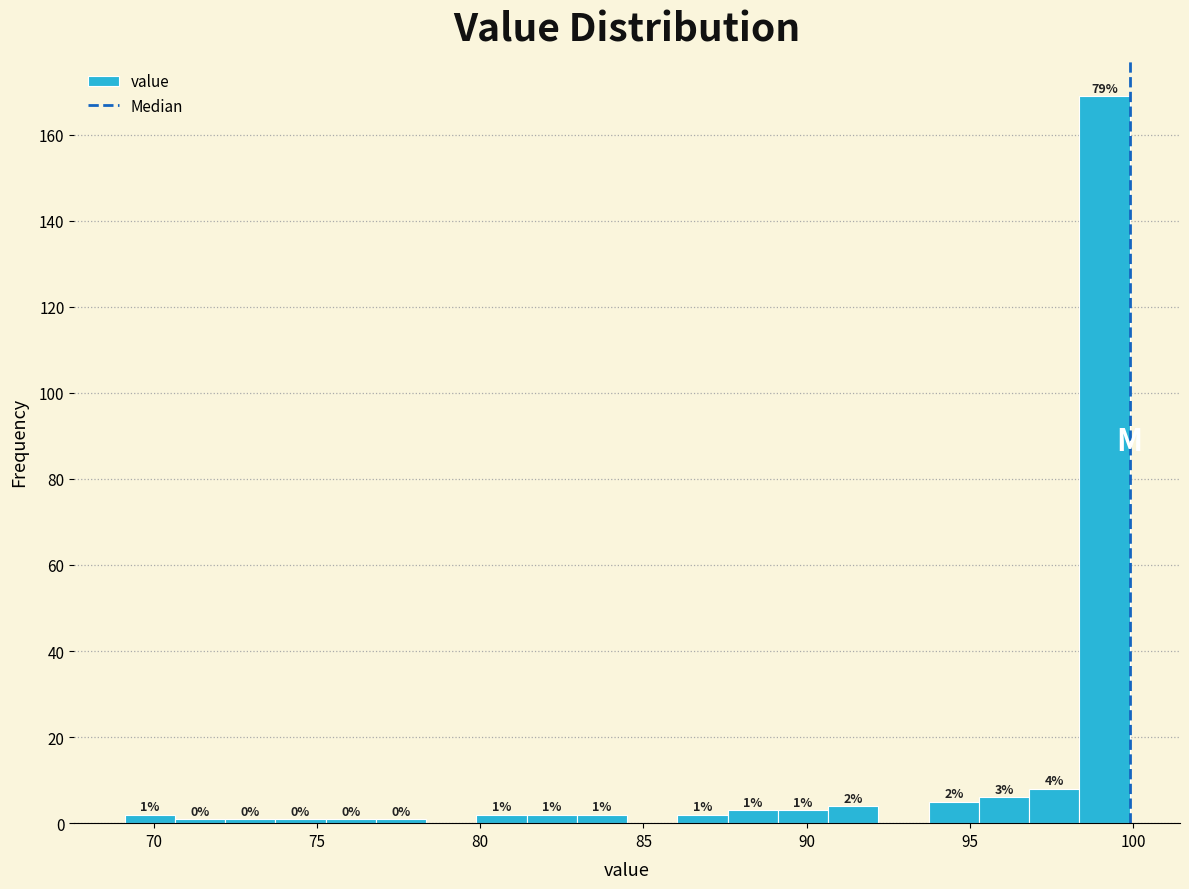

Around what value on the x-axis is the tallest bar? Give the approximate position of its centre, as read against the axis.

99.0